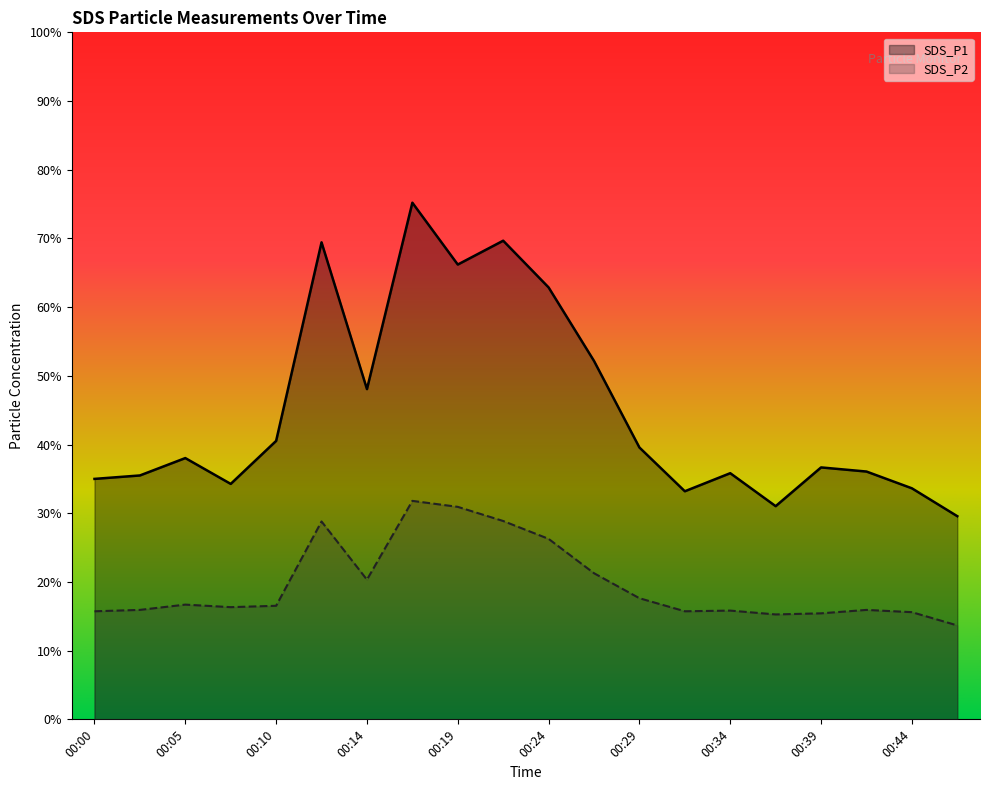

True or false: SDS_P1 has more than 0 points higher than both neighbors.

True